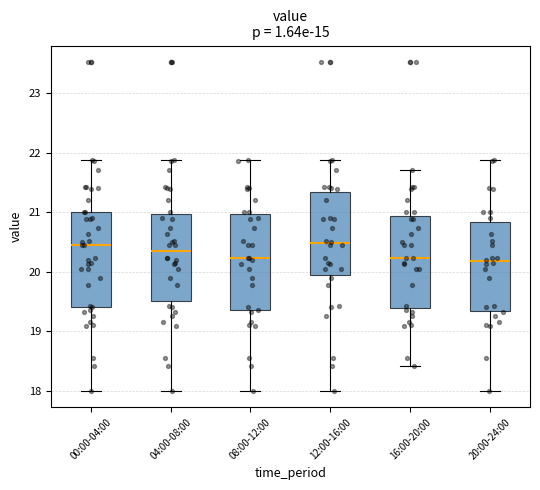

Where does the median line of the box for 08:00-12:00 sit on the y-axis? The values are not printed on the chart, so give them approximately, as read against the axis.

20.2